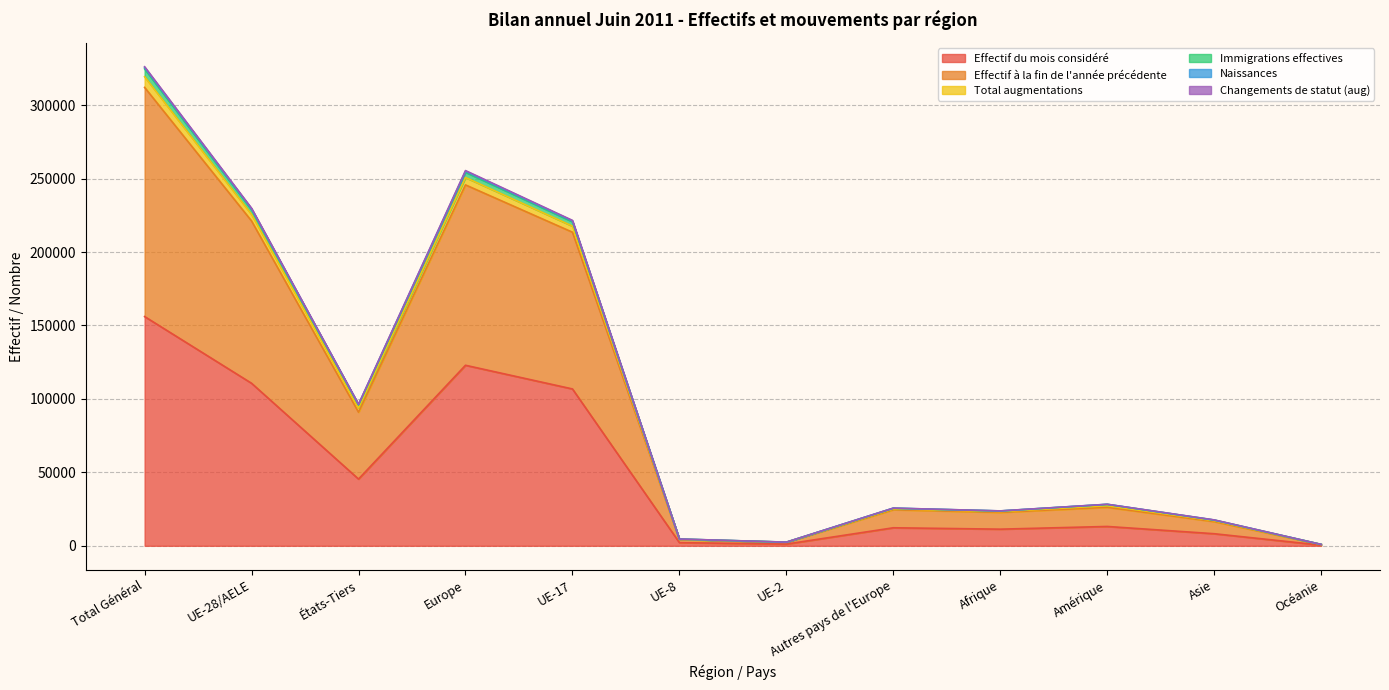

Reading left to right, what are all the values shown in this chart?

Effectif du mois considéré: 156056	110627	45429	122891	106773	2141	1165	12264	11319	13161	8215	429
Effectif à la fin de l'année précédente: 312052	221118	90934	245679	213481	4219	2315	24561	22752	26202	16461	872
Total augmentations: 326129	229782	96347	255439	221525	4617	2499	25657	23758	28271	17629	938
Immigrations effectives: 324675	228755	95920	254299	220585	4573	2458	25544	23677	28184	17488	933
Naissances: 319362	225588	93774	250722	217625	4428	2412	25134	23292	27273	17078	907
Changements de statut (aug): 325510	229344	96166	254981	221149	4589	2465	25637	23737	28232	17530	936